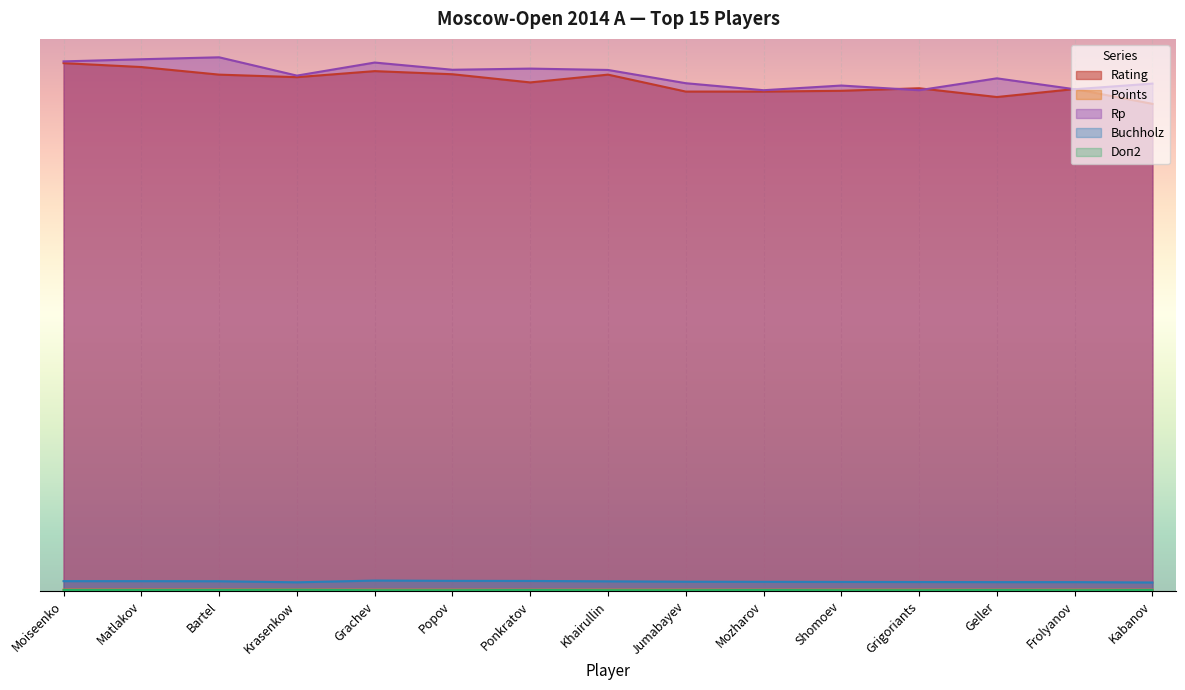

Reading right to left, transcribe all the data shown in this chart.

Rating: Kabanov=2647.0	Frolyanov=2727.5	Geller=2684.1	Grigoriants=2731.7	Shomoev=2718.0	Mozharov=2713.7	Jumabayev=2713.7	Khairullin=2805.8	Ponkratov=2763.5	Popov=2807.9	Grachev=2824.9	Krasenkow=2792.0	Bartel=2805.8	Matlakov=2847.1	Moiseenko=2868.2
Points: Kabanov=6.9	Frolyanov=6.9	Geller=6.9	Grigoriants=6.9	Shomoev=6.9	Mozharov=6.9	Jumabayev=6.9	Khairullin=6.9	Ponkratov=6.9	Popov=6.9	Grachev=6.9	Krasenkow=7.4	Bartel=7.4	Matlakov=7.4	Moiseenko=7.4
Rp: Kabanov=2757.1	Frolyanov=2726.4	Geller=2785.7	Grigoriants=2721.1	Shomoev=2746.5	Mozharov=2721.1	Jumabayev=2759.2	Khairullin=2831.2	Ponkratov=2838.6	Popov=2832.3	Grachev=2871.4	Krasenkow=2800.5	Bartel=2900.0	Matlakov=2889.4	Moiseenko=2877.8
Buchholz: Kabanov=46.0	Frolyanov=48.2	Geller=48.2	Grigoriants=48.7	Shomoev=49.2	Mozharov=49.7	Jumabayev=50.3	Khairullin=52.4	Ponkratov=54.5	Popov=55.0	Grachev=56.6	Krasenkow=47.1	Bartel=52.9	Matlakov=53.4	Moiseenko=53.4
Doп2: Kabanov=5.3	Frolyanov=4.2	Geller=5.3	Grigoriants=4.2	Shomoev=4.2	Mozharov=5.3	Jumabayev=4.2	Khairullin=4.2	Ponkratov=5.3	Popov=4.2	Grachev=4.2	Krasenkow=6.4	Bartel=5.3	Matlakov=5.3	Moiseenko=5.3